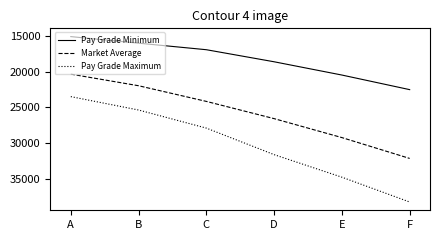

Reading right to left, what are all the values shown in this chart?

Pay Grade Minimum: 22519.6	20472.4	18611.3	16919.3	16000.0	15080.0
Market Average: 32170.9	29246.3	26587.5	24170.5	21973.2	20345.5
Pay Grade Maximum: 38283.4	34803.1	31639.2	27916.9	25379.0	23499.1